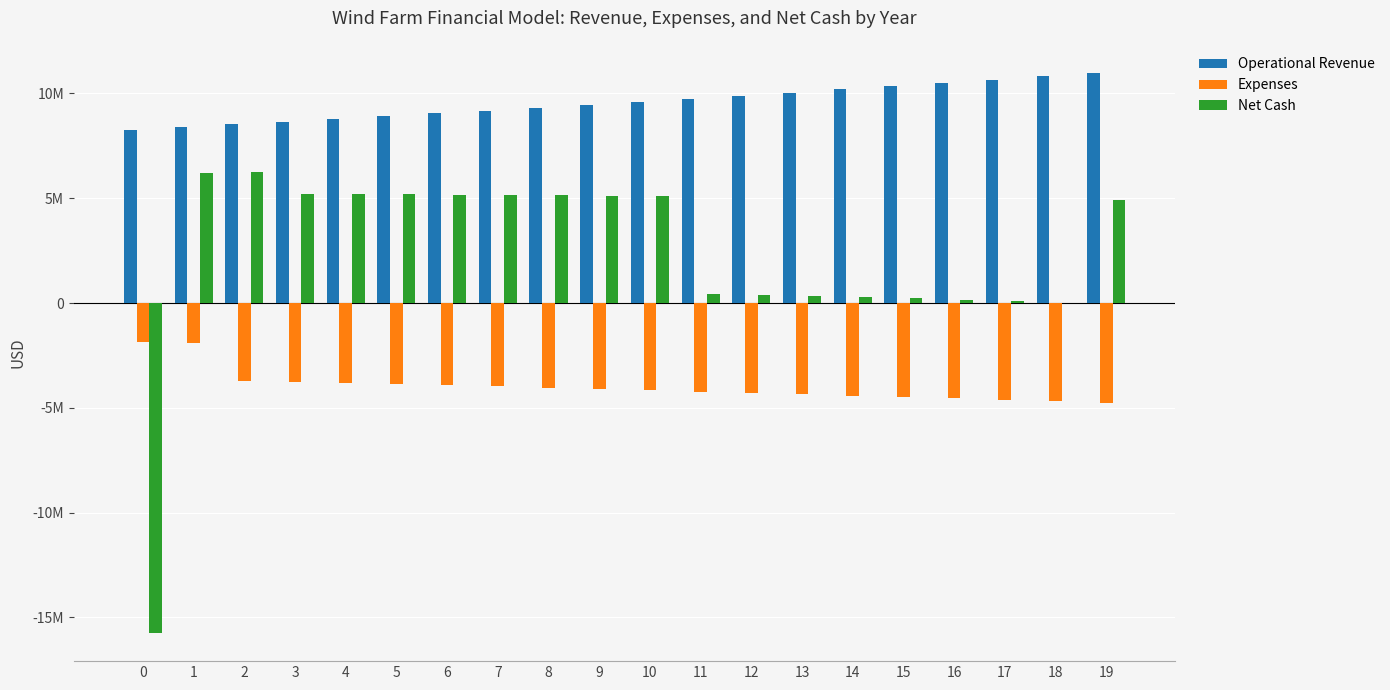

Does the chart contain stacked bars?

No